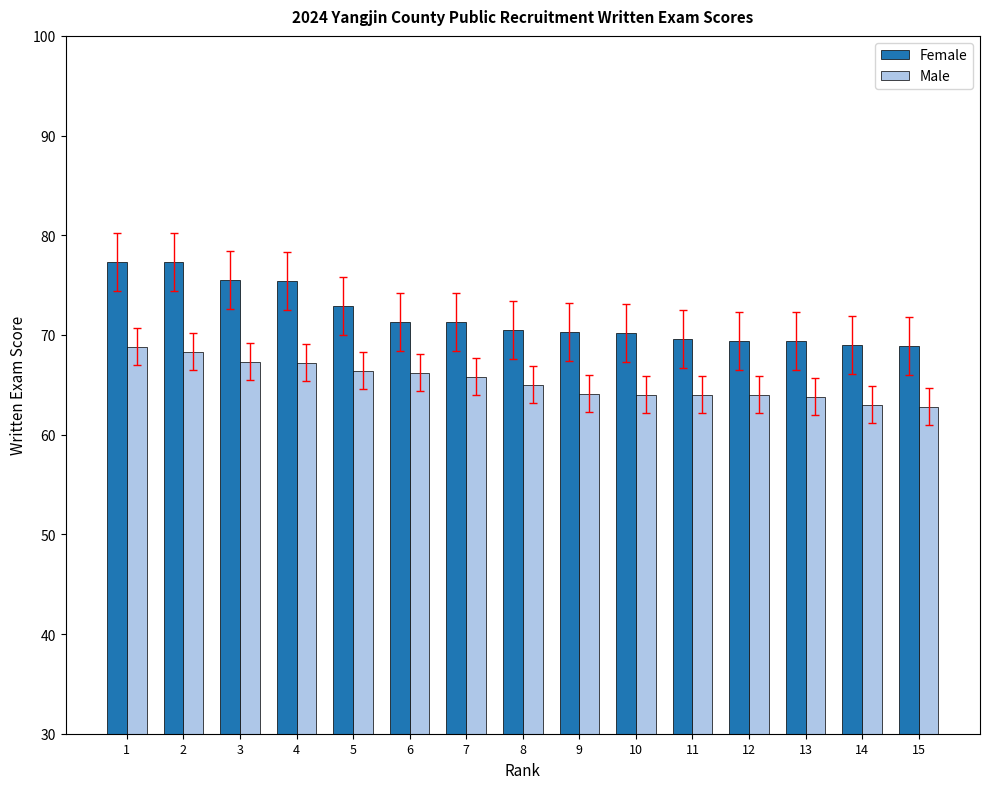

Is the value of Male at 15 greater than the value of Female at 8?

No